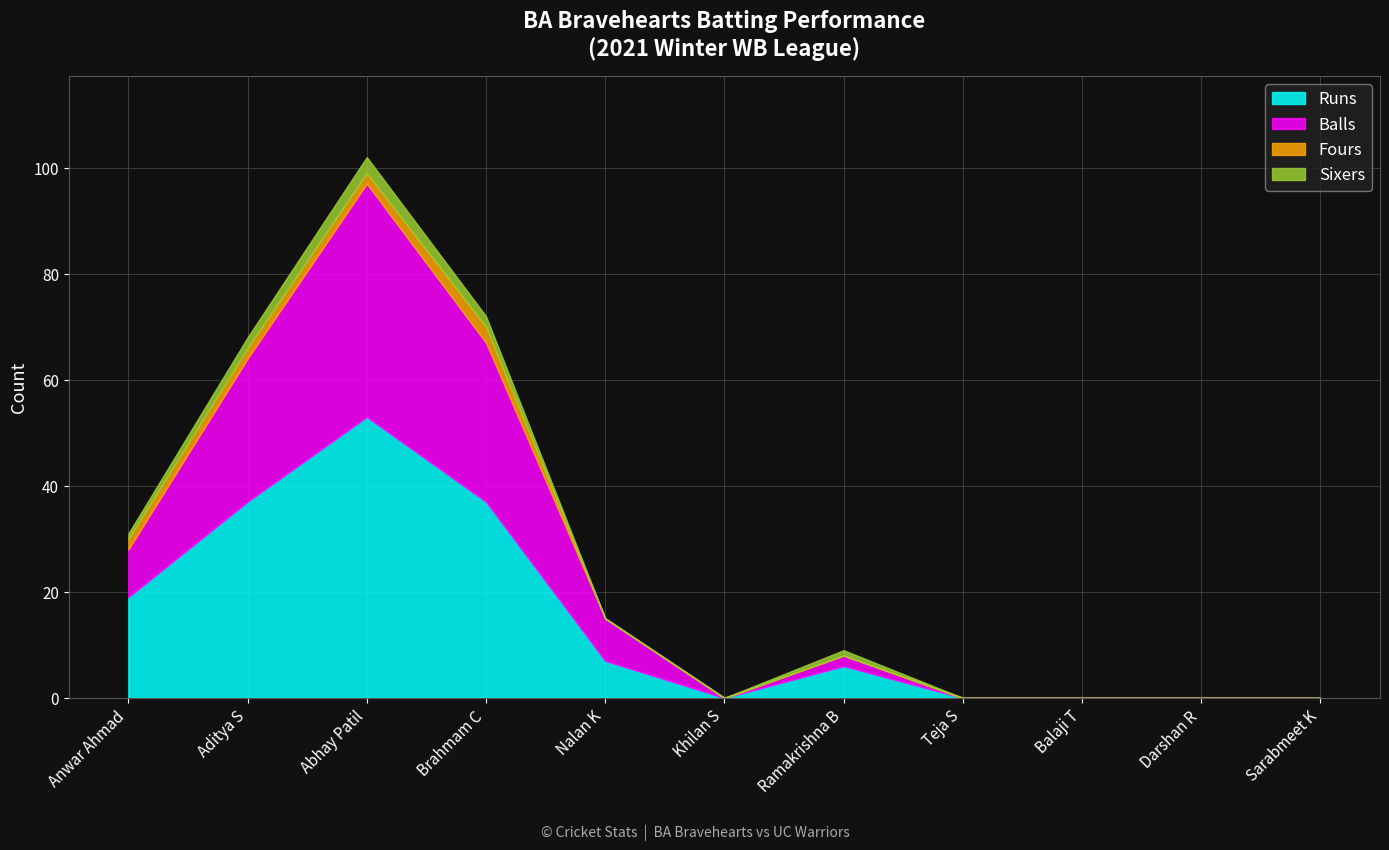

Which series has the widest spread of values?

Runs